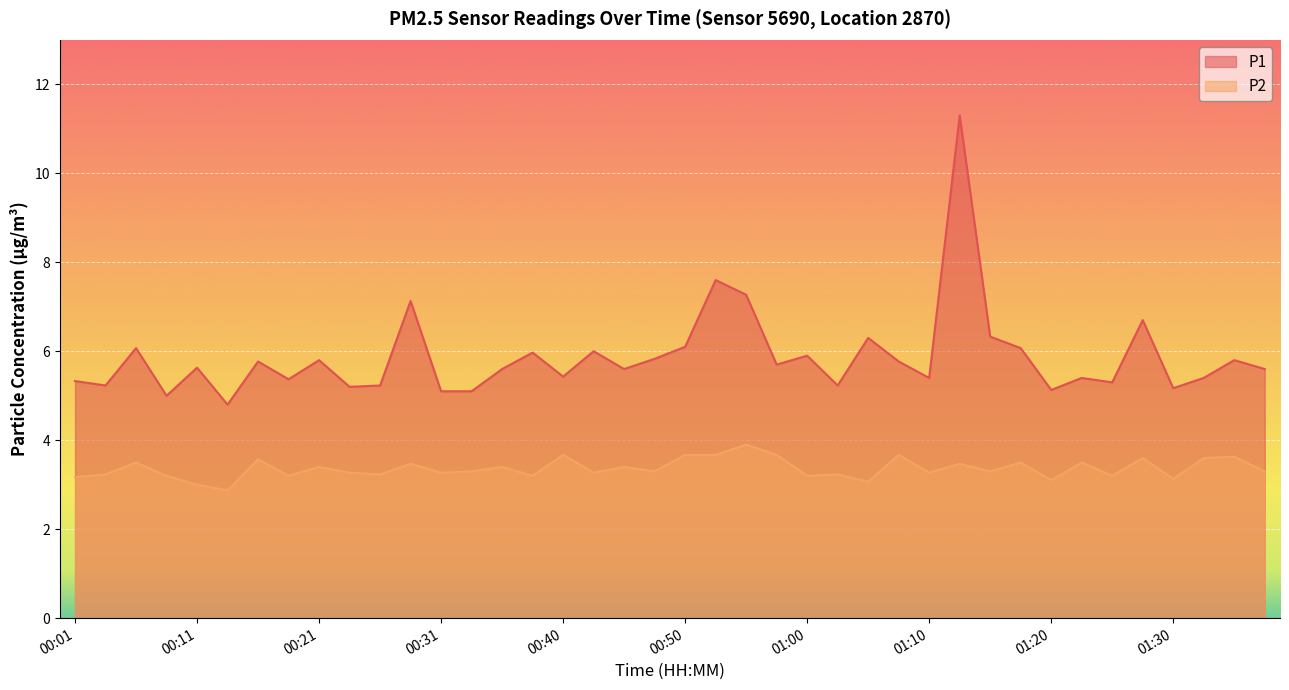

What position from the right is 01:10?

12